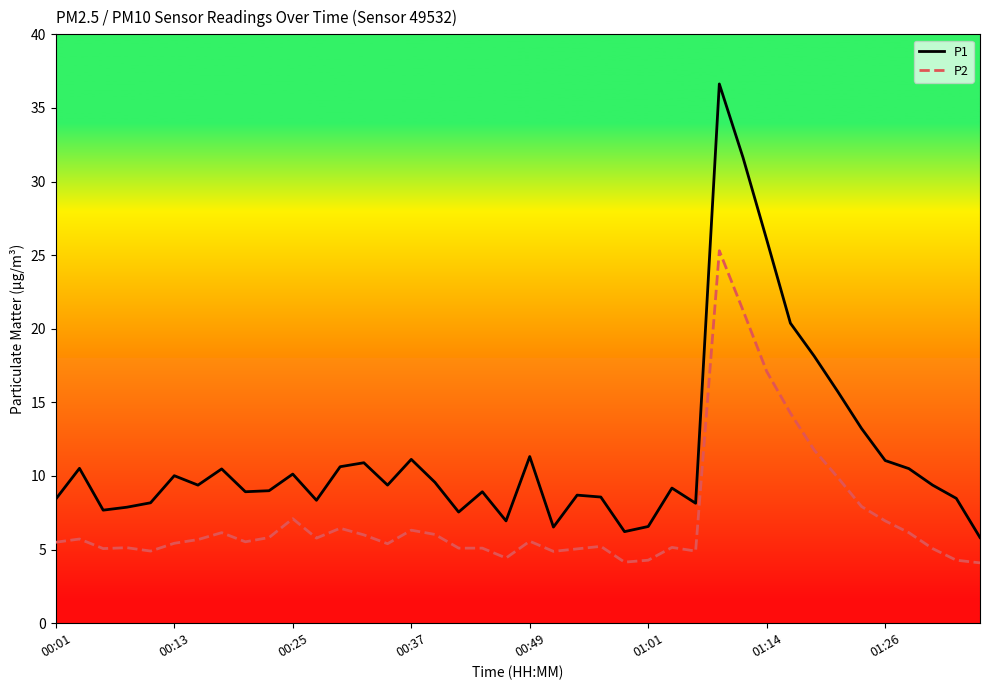

What is the difference between the maximum and minimum values in the P1 series?

30.8